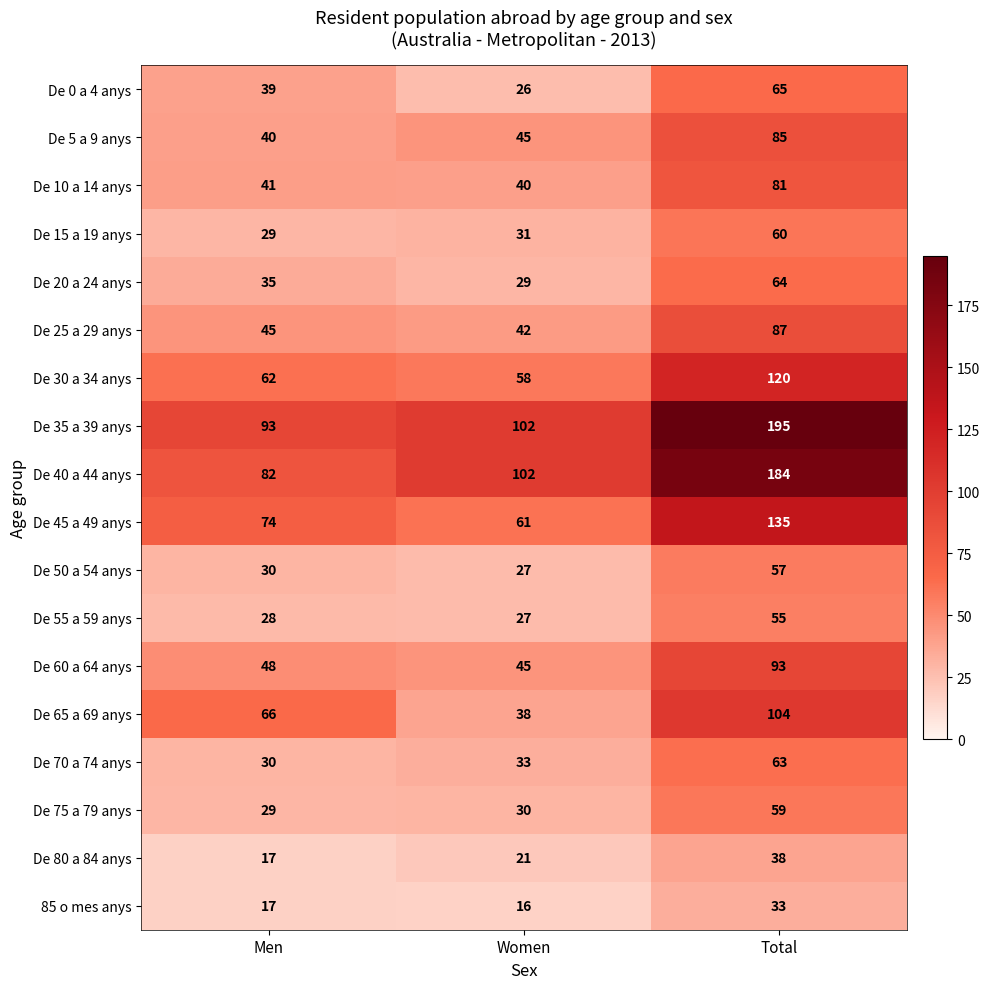

At which label does De 65 a 69 anys reach its minimum?

Women